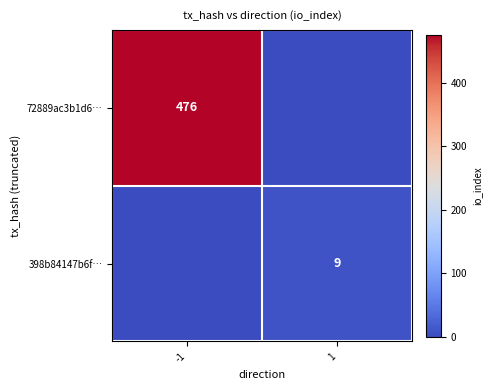

At which category is the sum across all series the highest?

-1